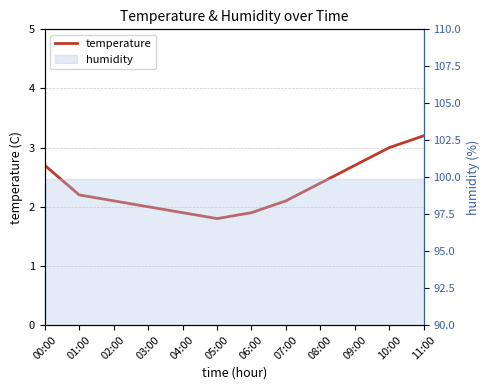

What is the change in value from 04:00 to 09:00?

+0.8